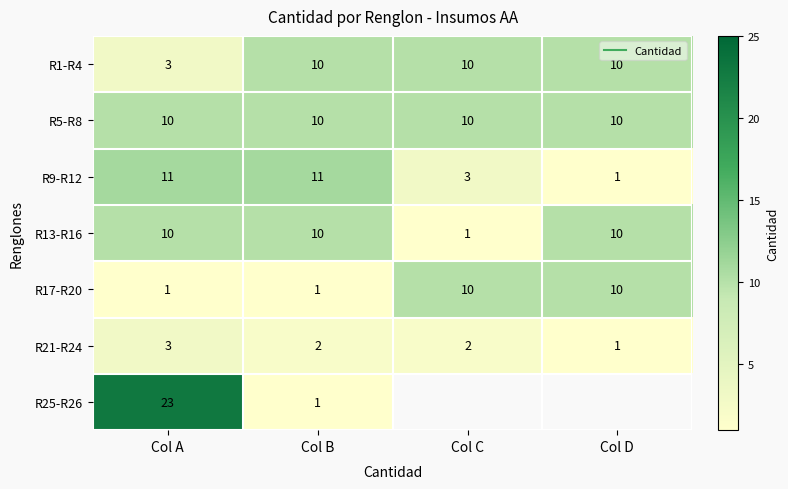

How many data points in R1-R4 are less than 10?

1